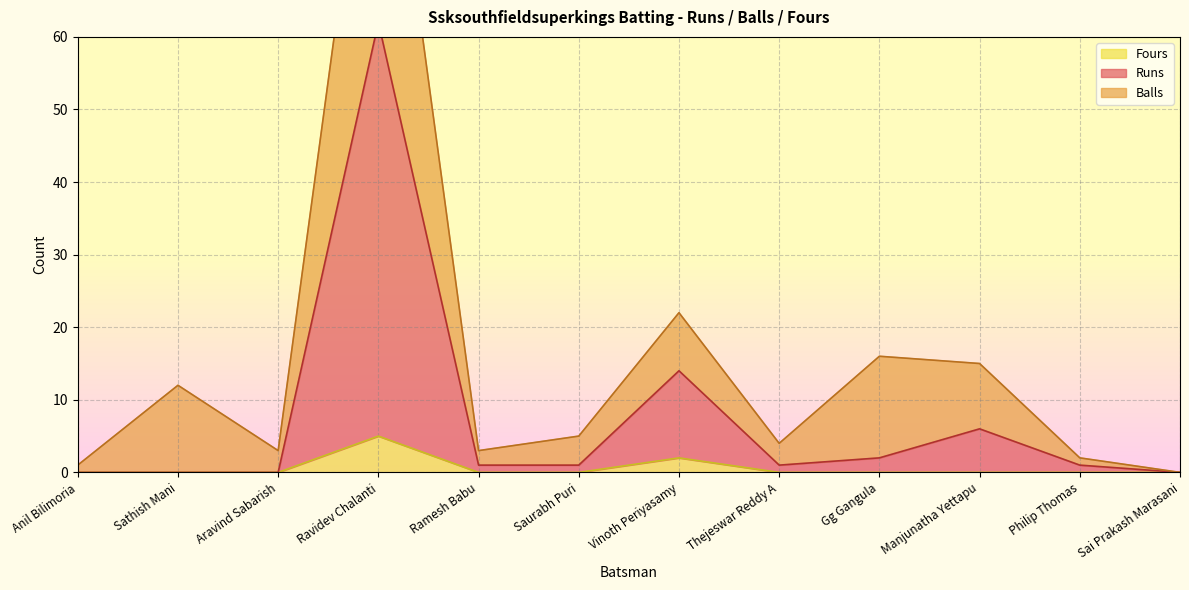

Which series has the largest range (max minus min)?

Runs